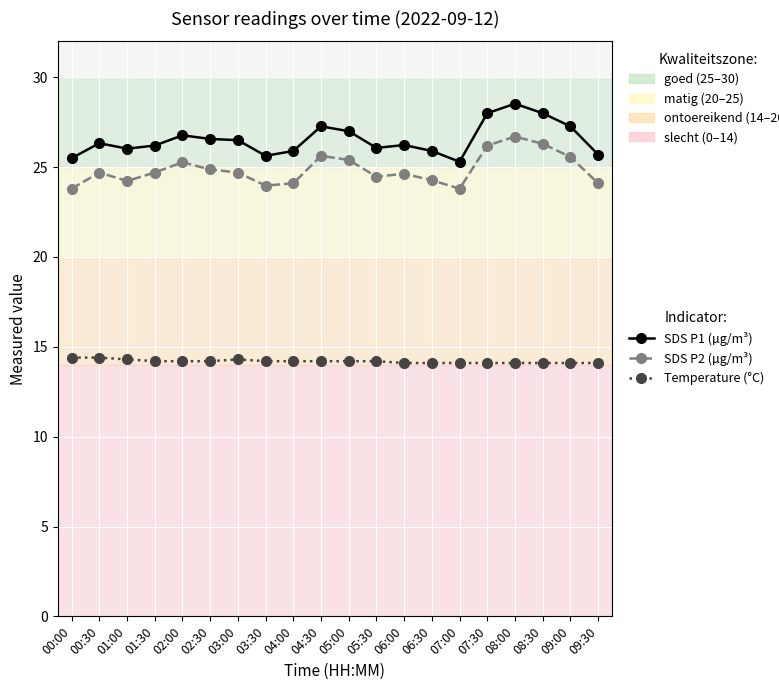

What is the sum of all SDS P2 (µg/m³) values?

497.4